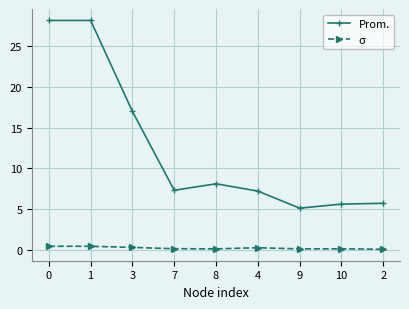

Which series has the largest total across all categories?

Prom.